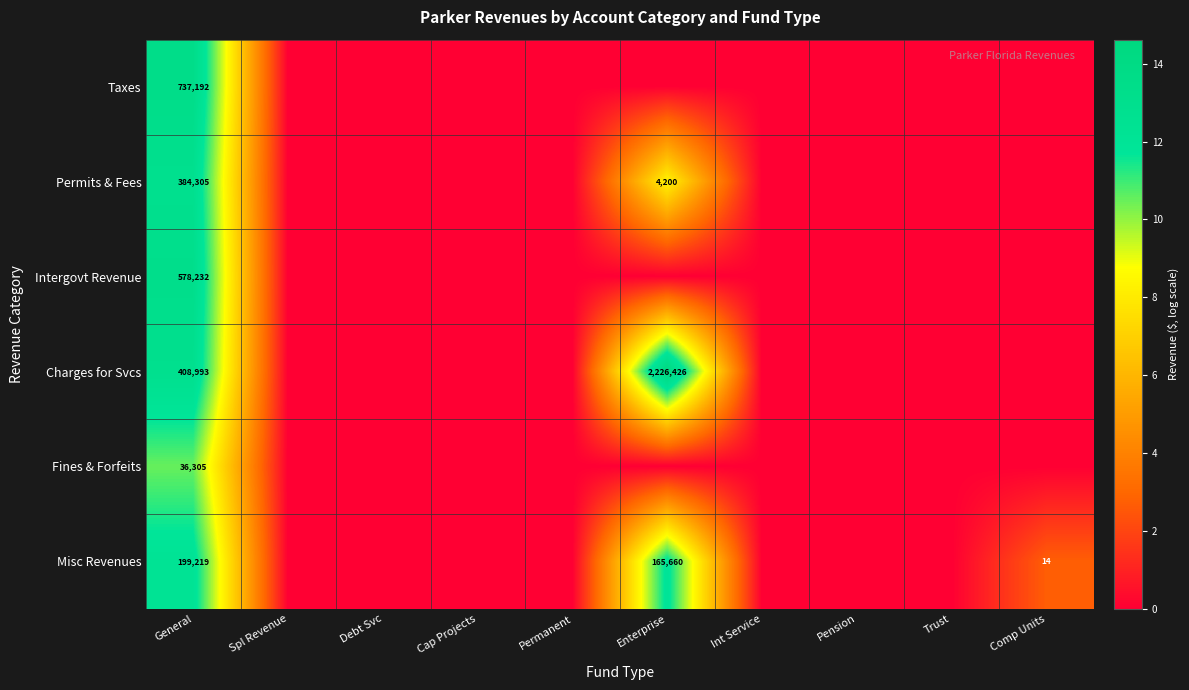

Is the value of Fines & Forfeits at Spl Revenue greater than the value of Permits & Fees at Spl Revenue?

No